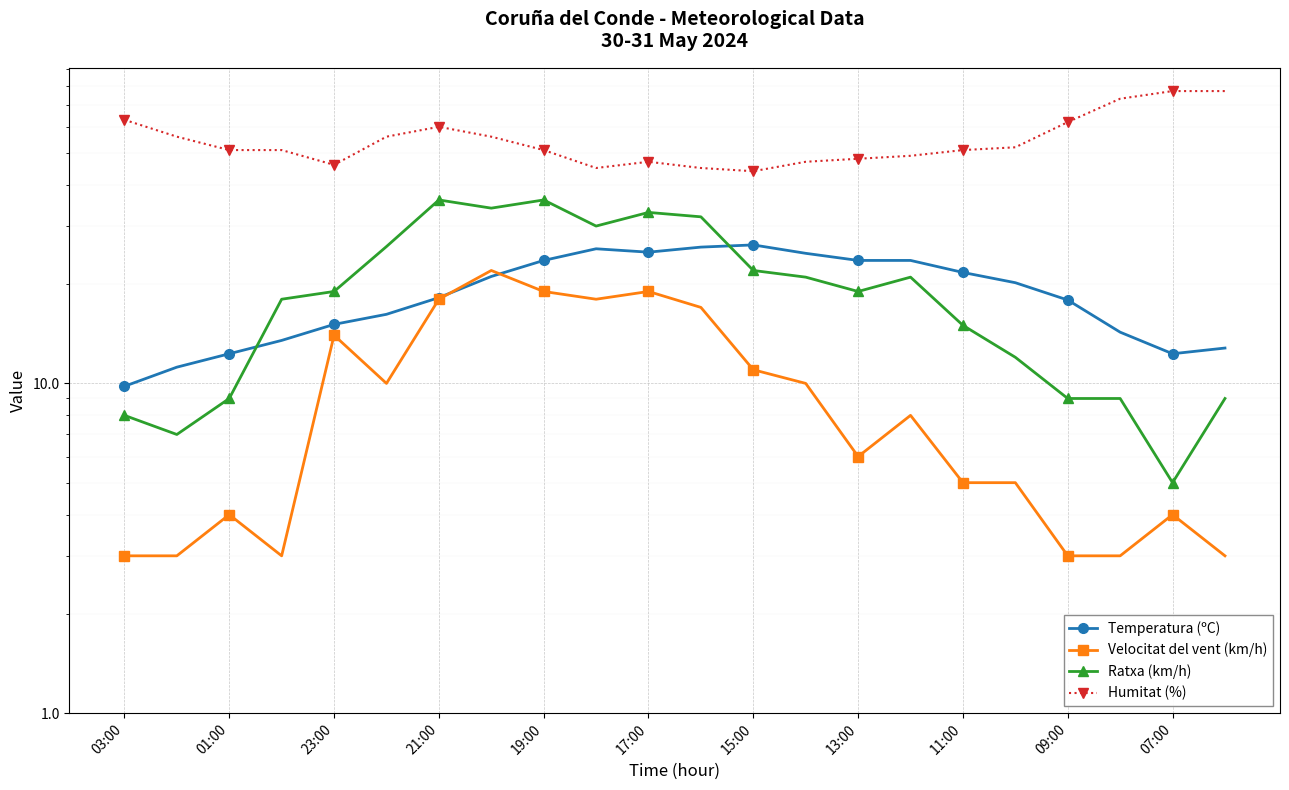

How many times do Temperatura (ºC) and Ratxa (km/h) cross each other?

2